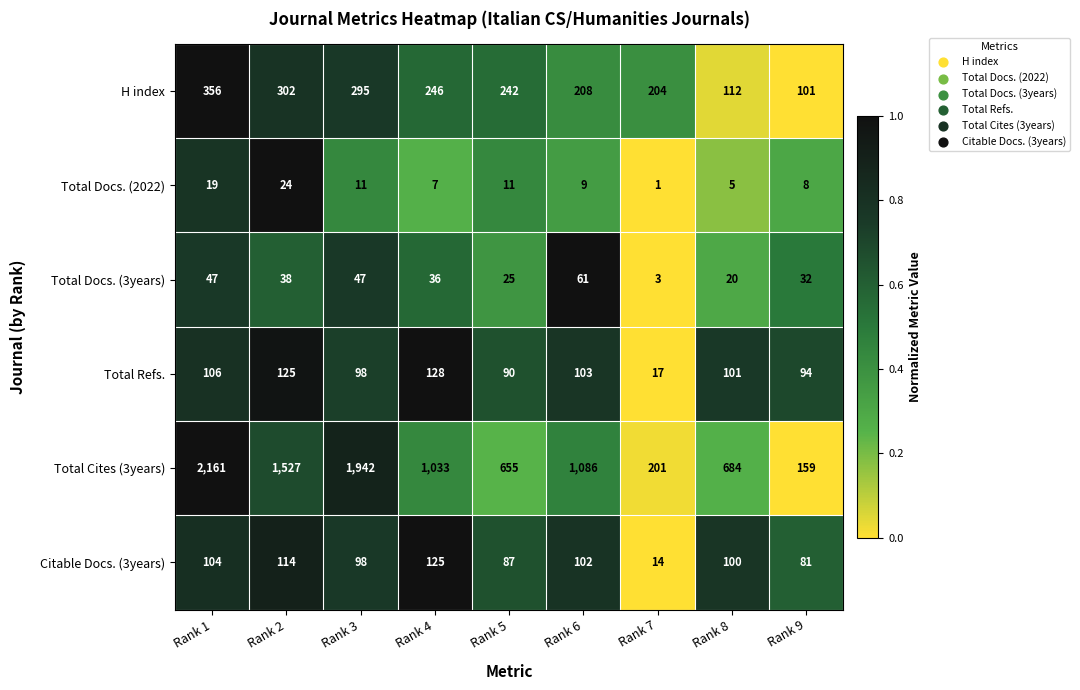

List the series in order of their peak value, lowest first.

Total Docs. (2022), Total Docs. (3years), Citable Docs. (3years), Total Refs., H index, Total Cites (3years)